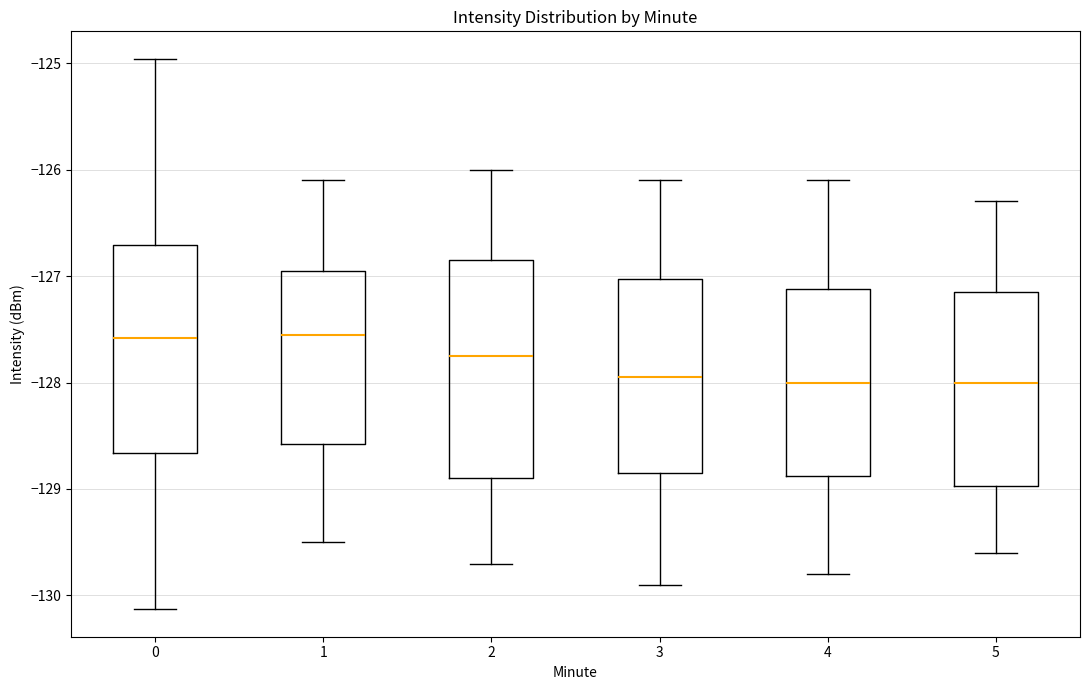

Where is the upper edge of the box at x = 3 on the y-axis? The values are not printed on the chart, so give them approximately, as read against the axis.

-127.0